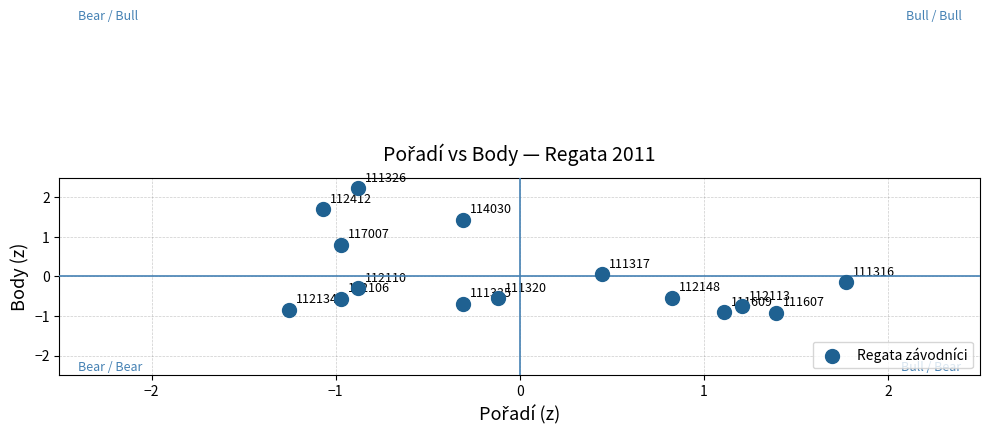

What is the range of Y values (max minus min)?

3.1